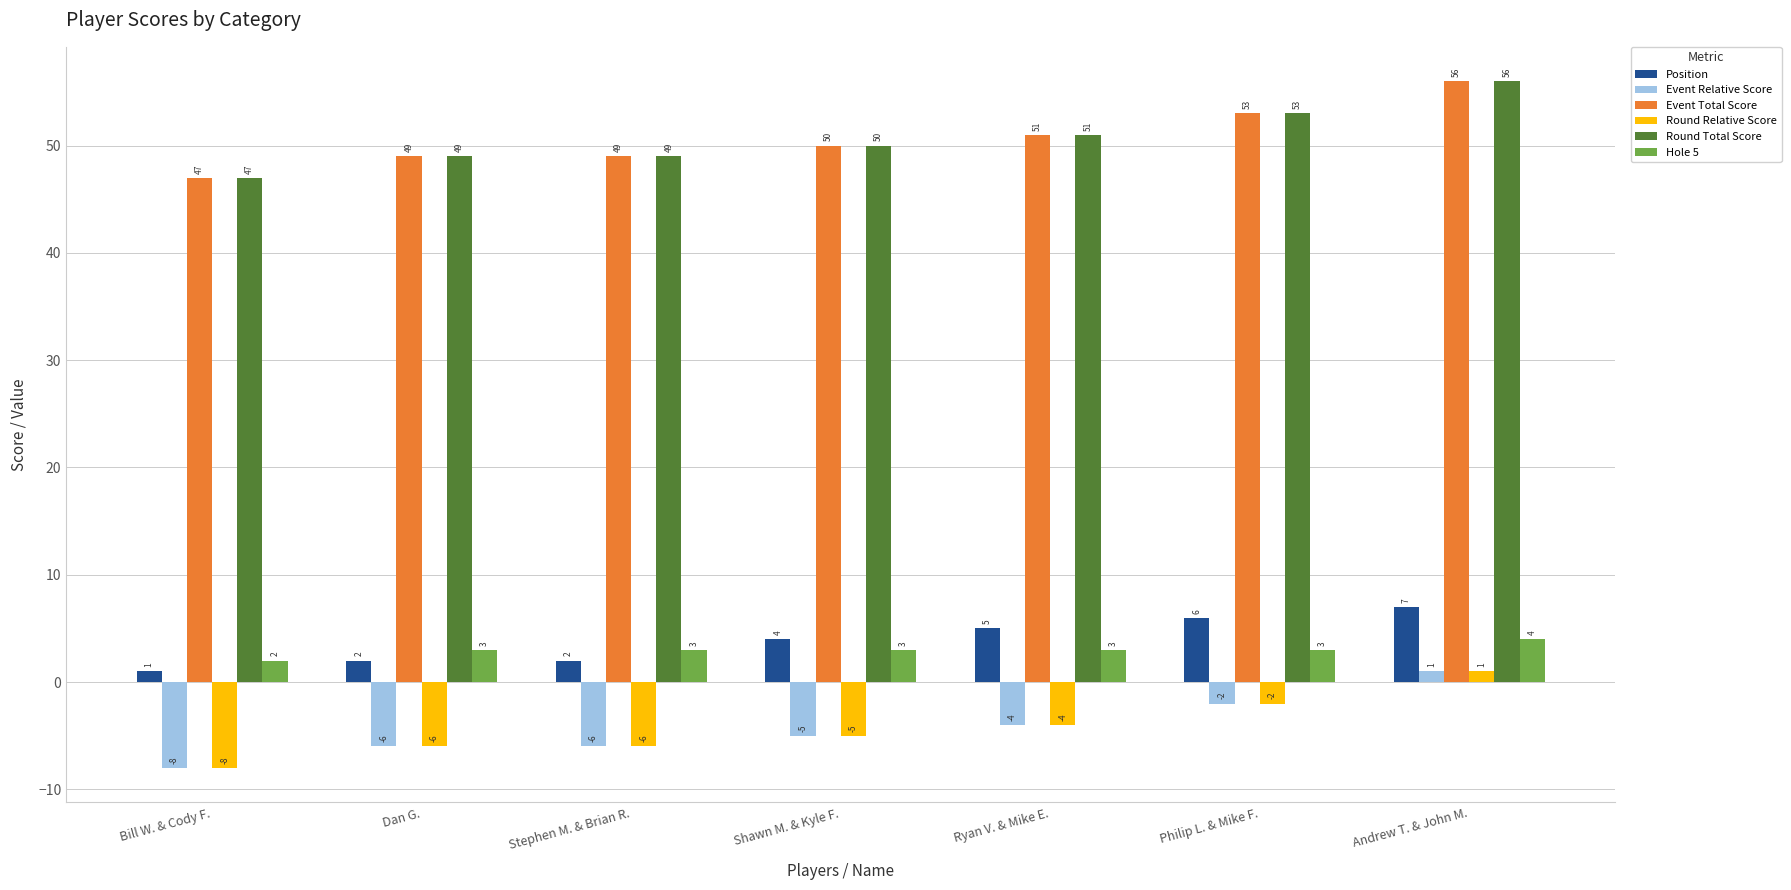

What is the sum of all Position values?

27